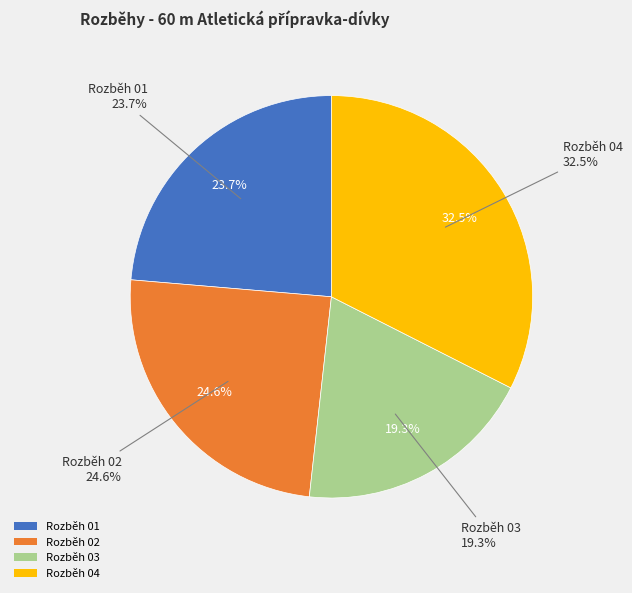

Is 5 the majority of the pie?

No